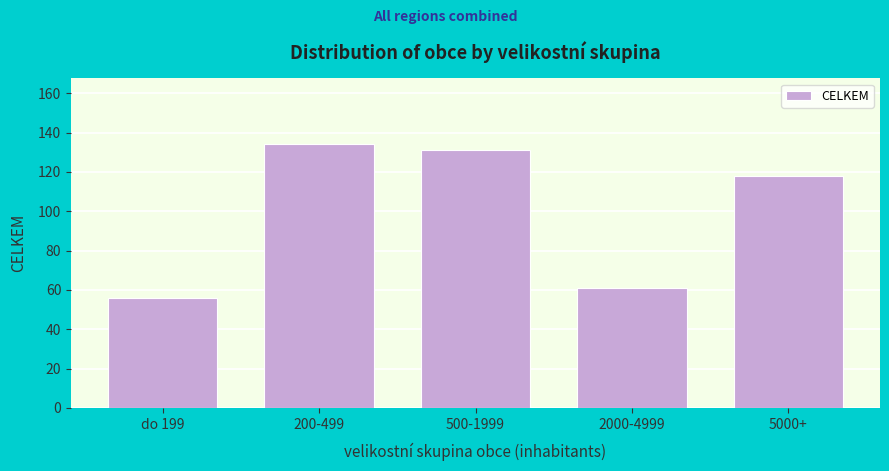

Reading left to right, extract all data points from this chart.

do 199=56	200-499=134	500-1999=131	2000-4999=61	5000+=118